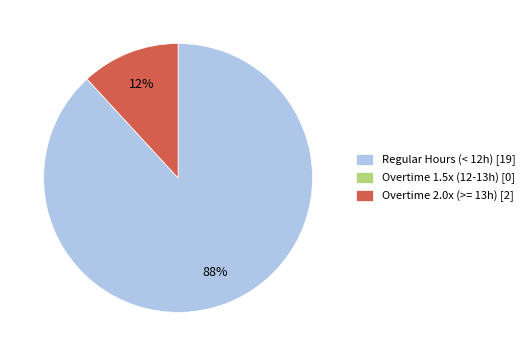

What percentage is the Regular Hours (< 12h) [19] slice, to the nearest percent?

88%